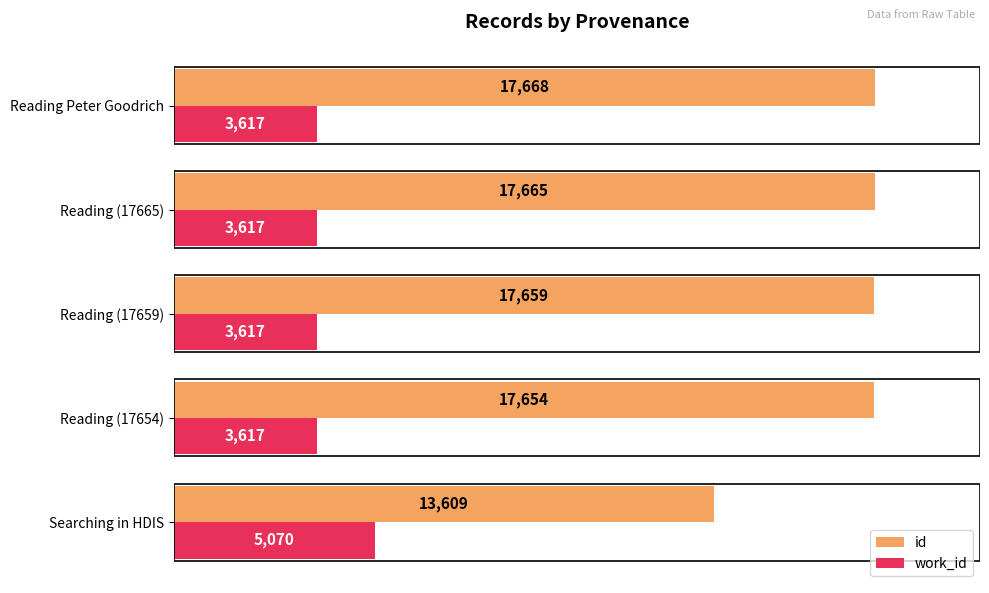

At which label is id closest to 15638?

Reading (17654)